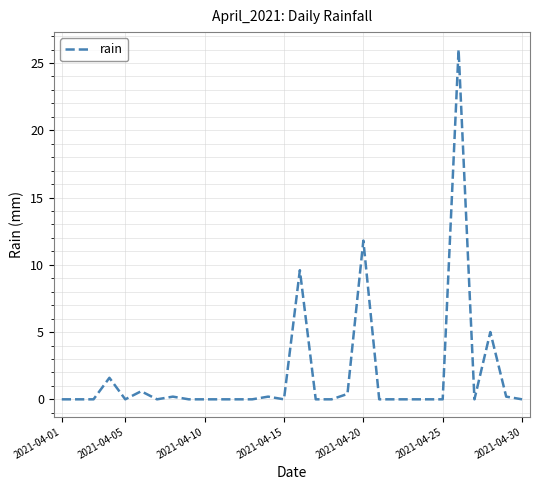

What is the greatest value displayed?

26.0